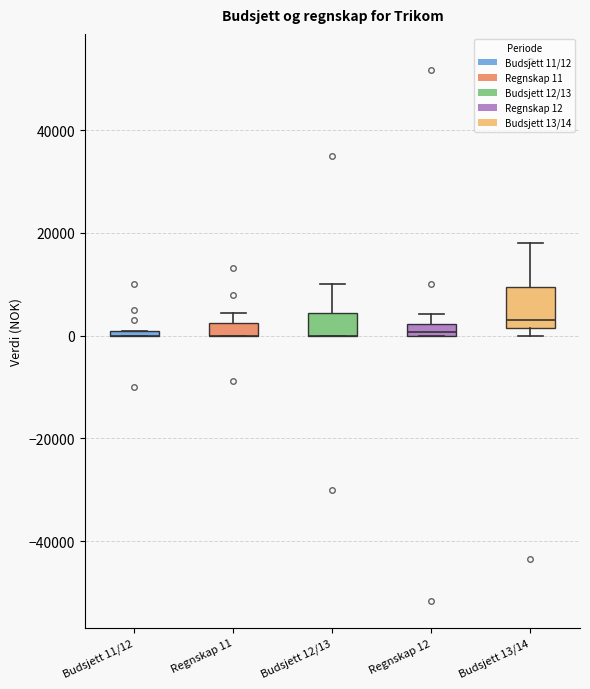

Which box is the tallest, from its lower edge to its upper edge?

Budsjett 13/14